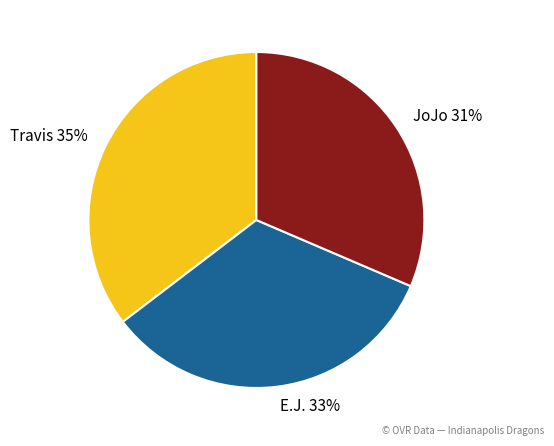

To the nearest percent, what is the combined percentage of Travis and E.J.?

69%